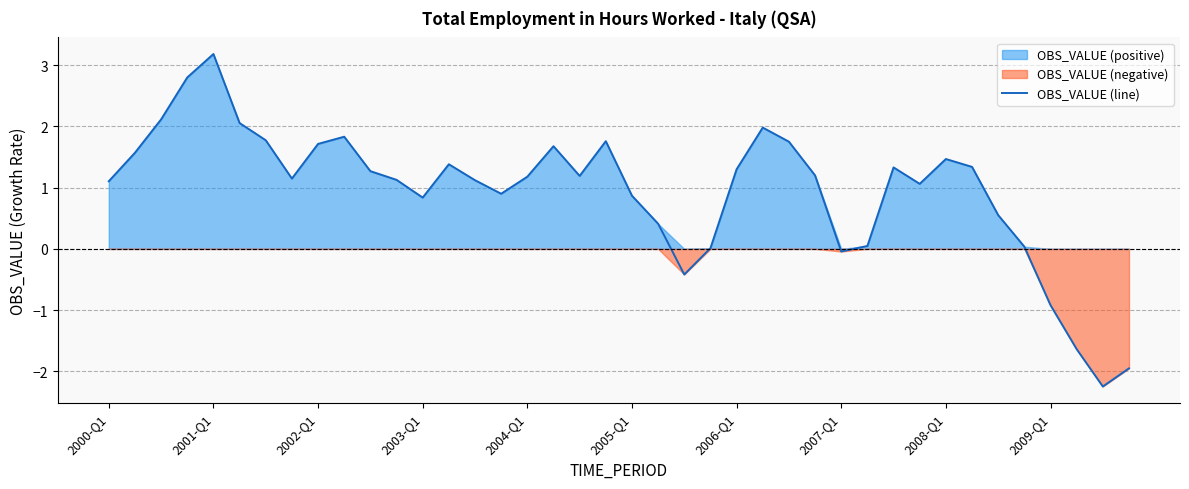

The OBS_VALUE (line) series shows 1.5 at 2008-Q1. True or false?

True